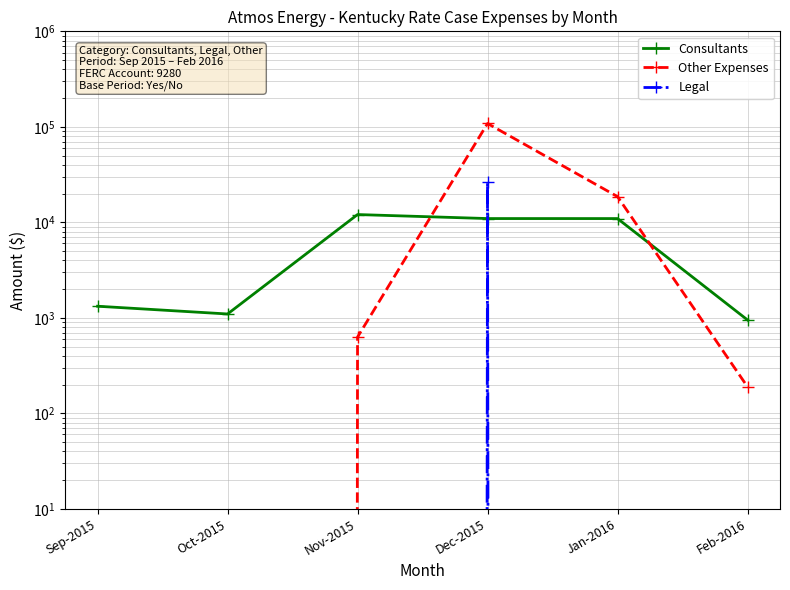

In Consultants, how many points are higher than both neighbors (excluding endpoints)?

1